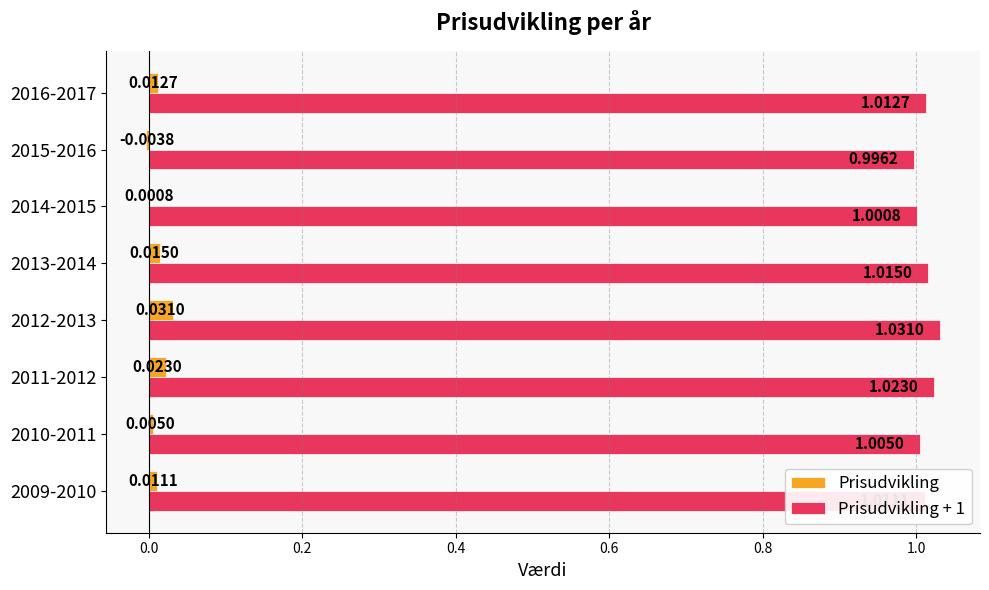

At which category is the sum across all series the highest?

2012-2013